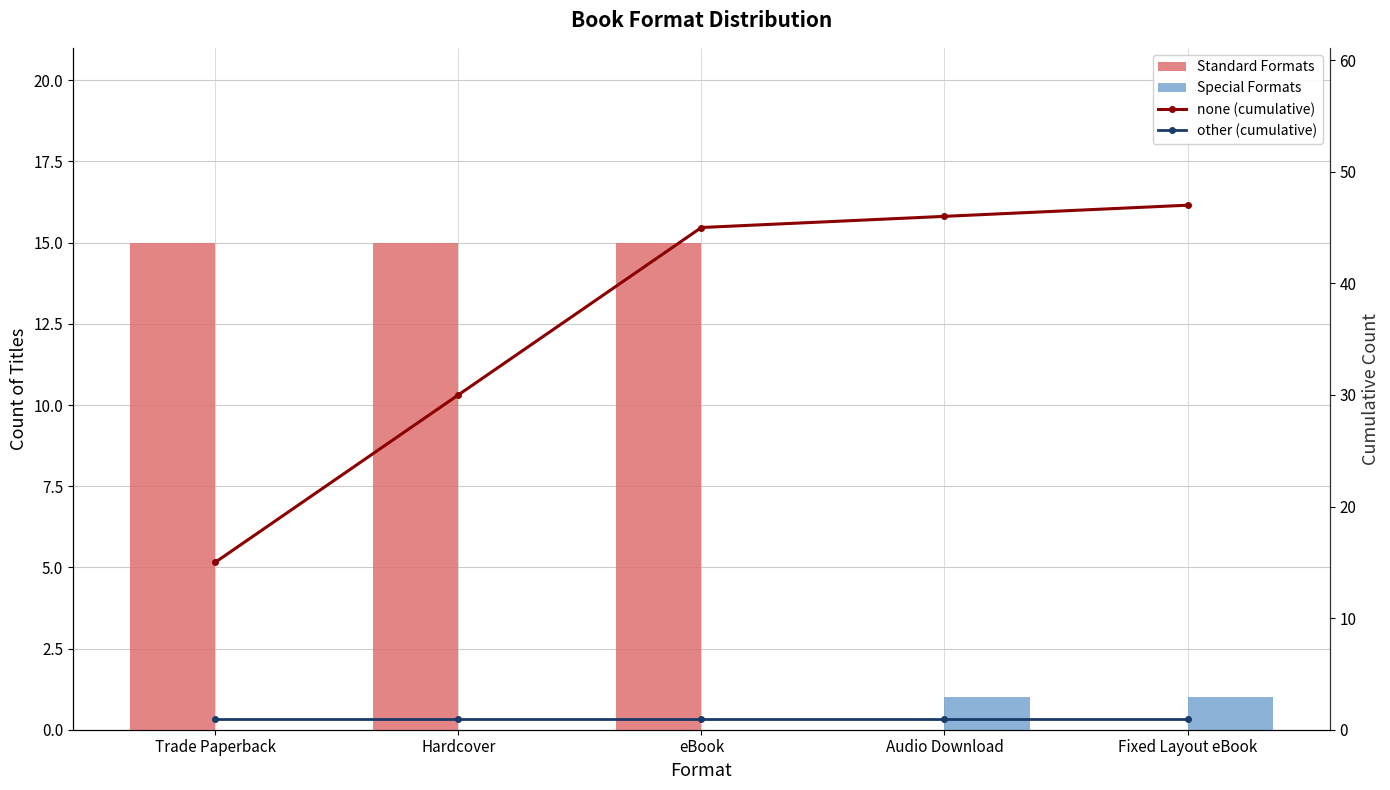

How many groups of bars are there?

5